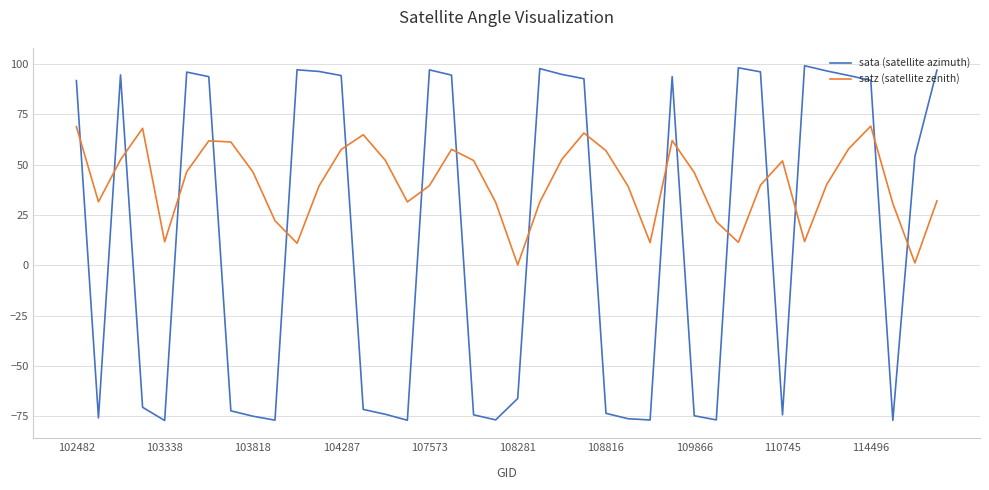

What is the greatest value displayed?

99.2